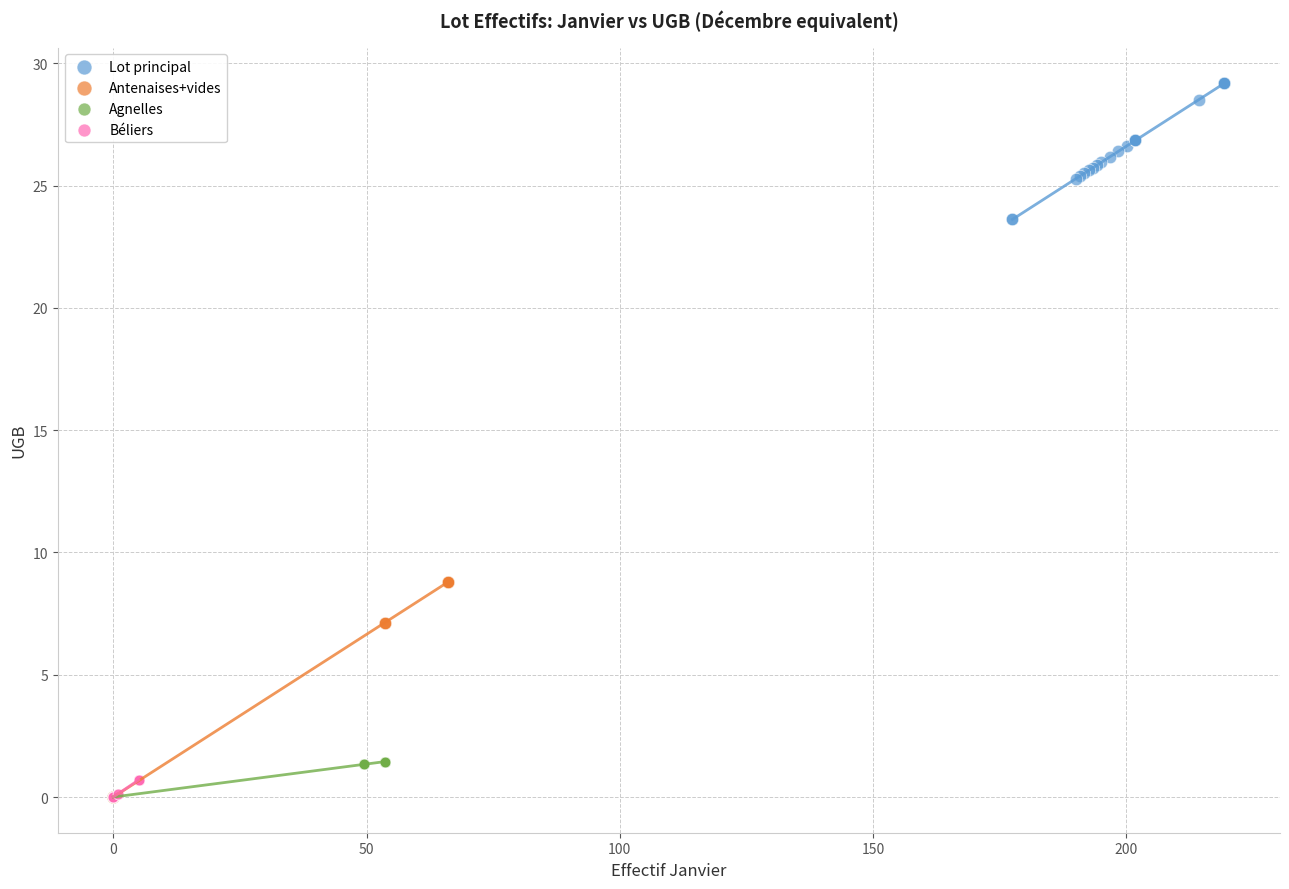

What are all the series names shown in the legend?

Lot principal, Antenaises+vides, Agnelles, Béliers